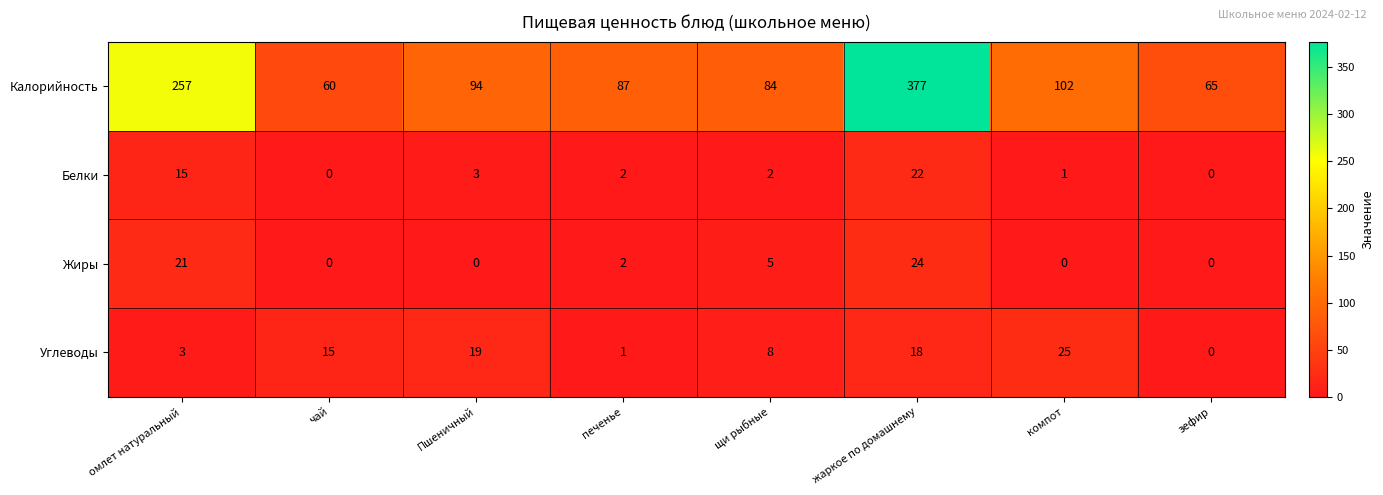

Which series has the largest range (max minus min)?

Калорийность